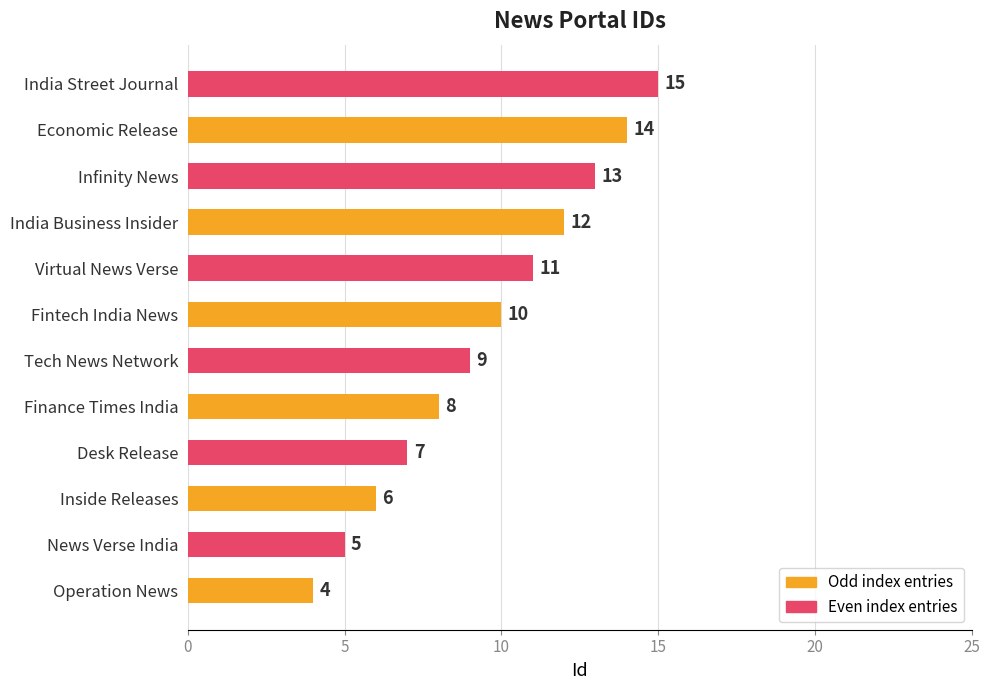

How many bars are there in total?

12